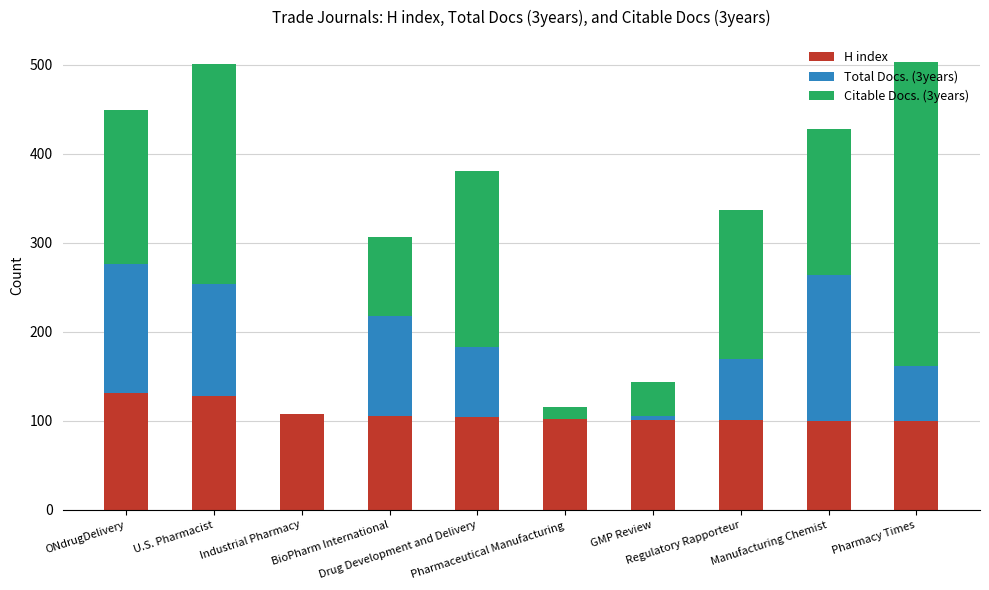

What is the highest value of the H index series?

131